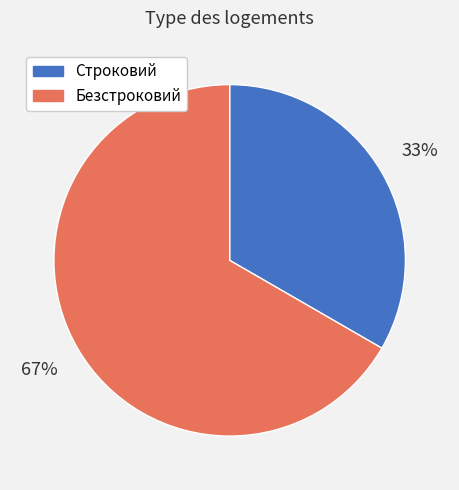

Count the number of slices in the pie.

2